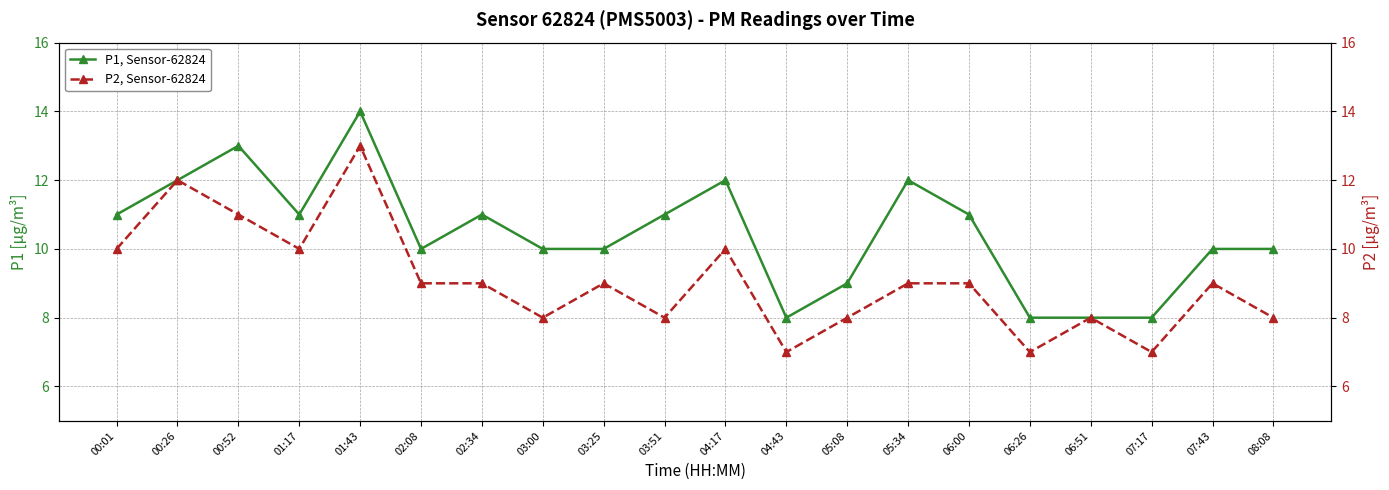

At which category does the chart reach its minimum across all series?

04:43